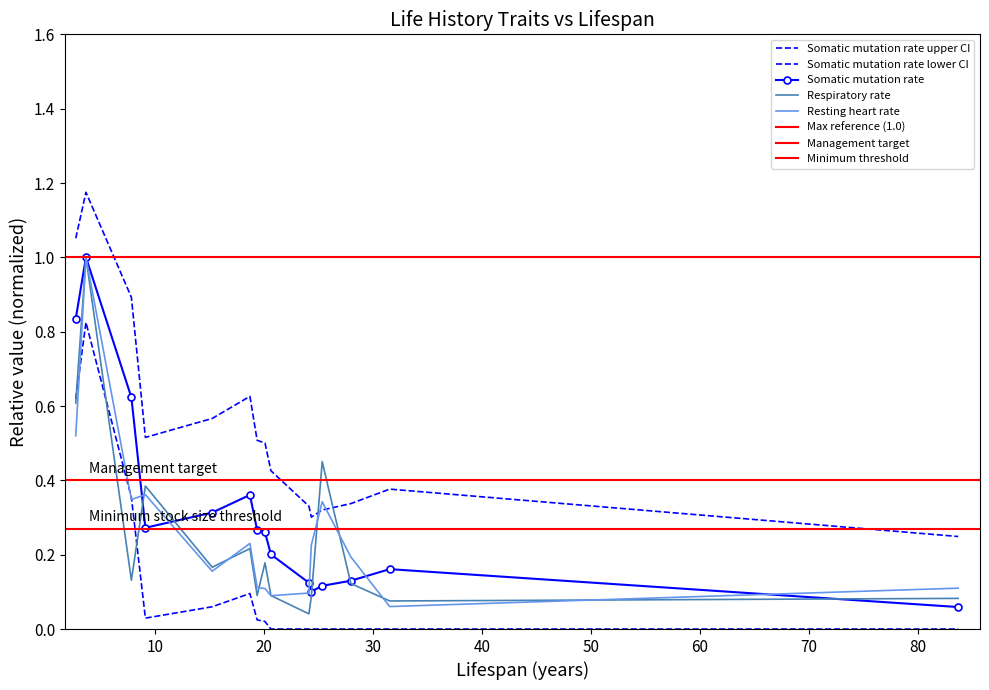

Where is the first local maximum for Respiratory rate?

3.682409